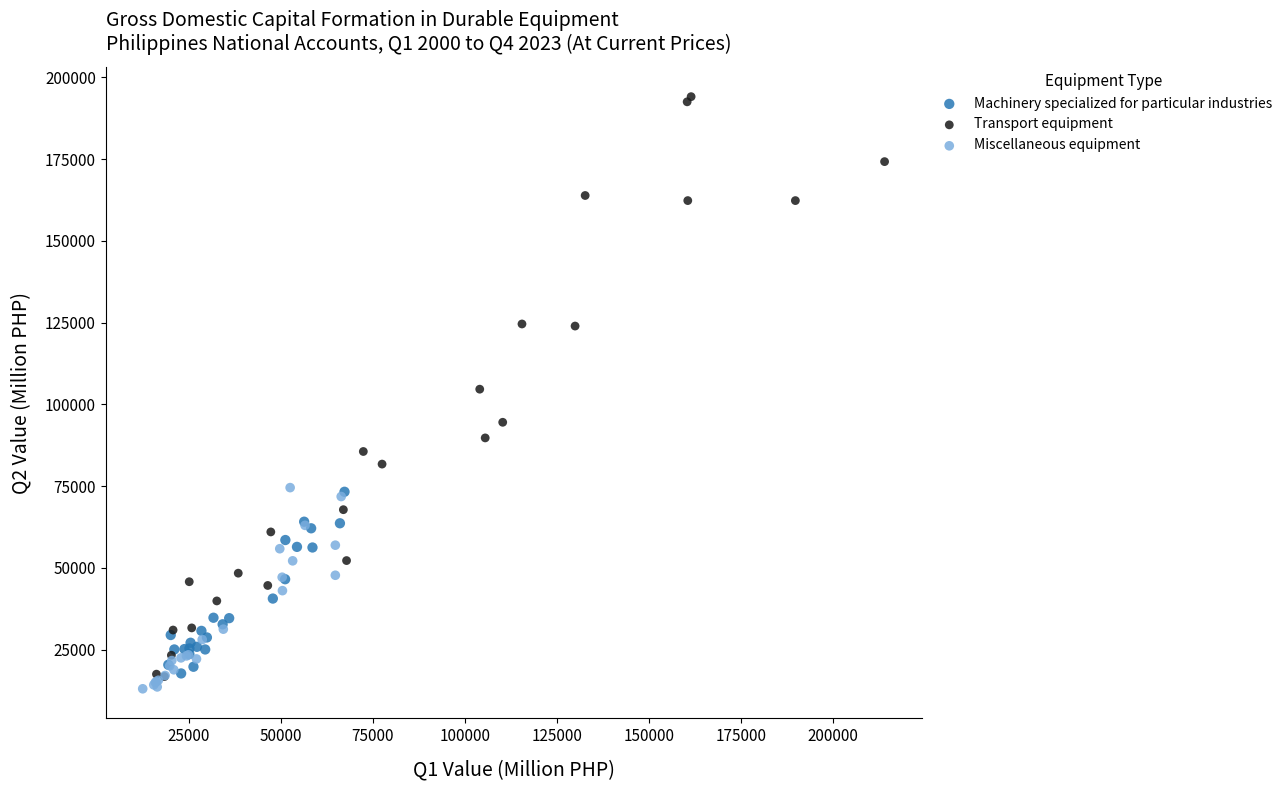

Which series contains the highest Y value?

Transport equipment